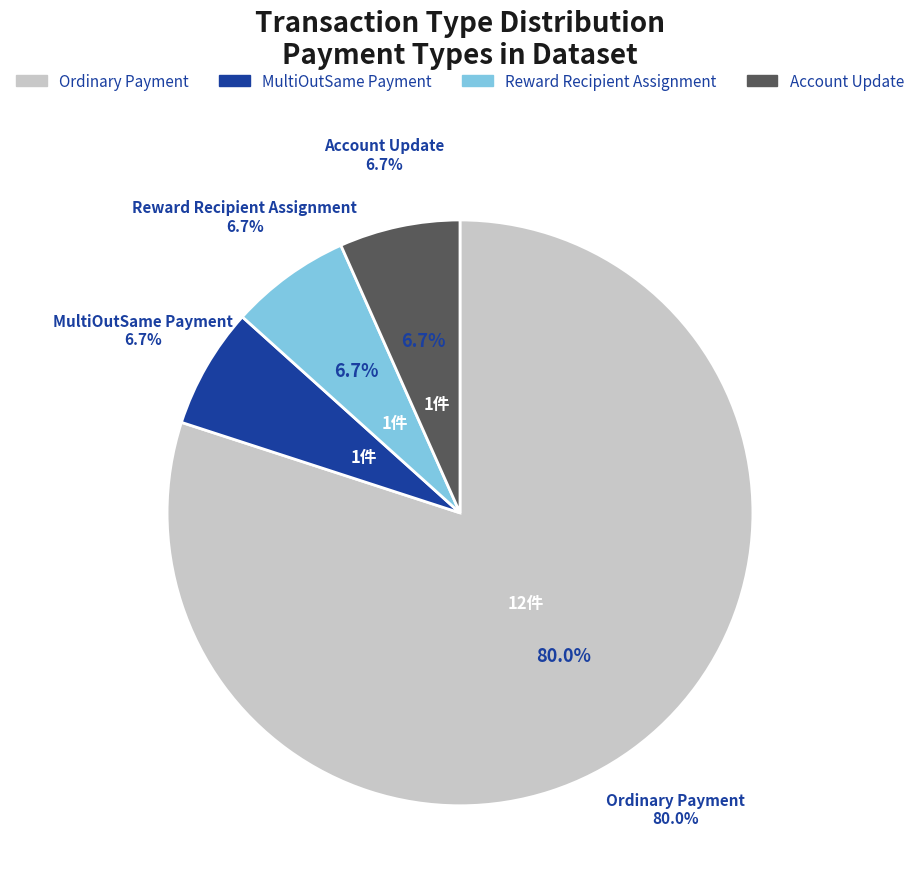

How much of the chart is everything except Account Update?

93.3%